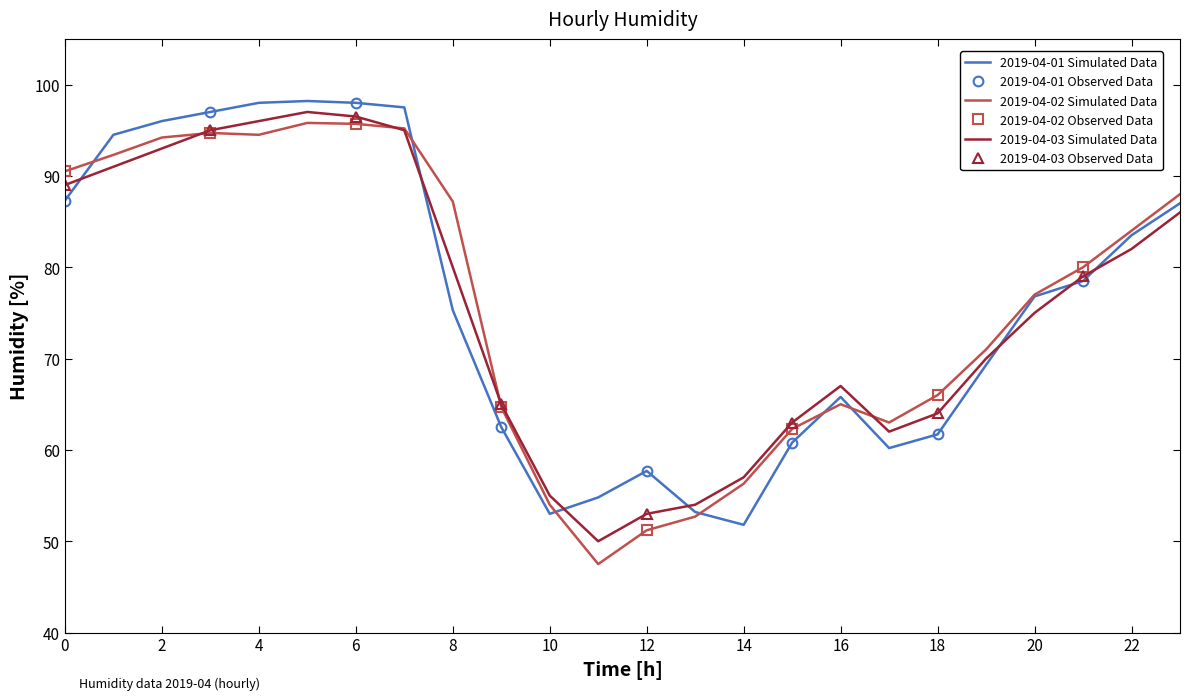

True or false: 2019-04-03 Simulated Data has a value of 20.6 at 22.

False